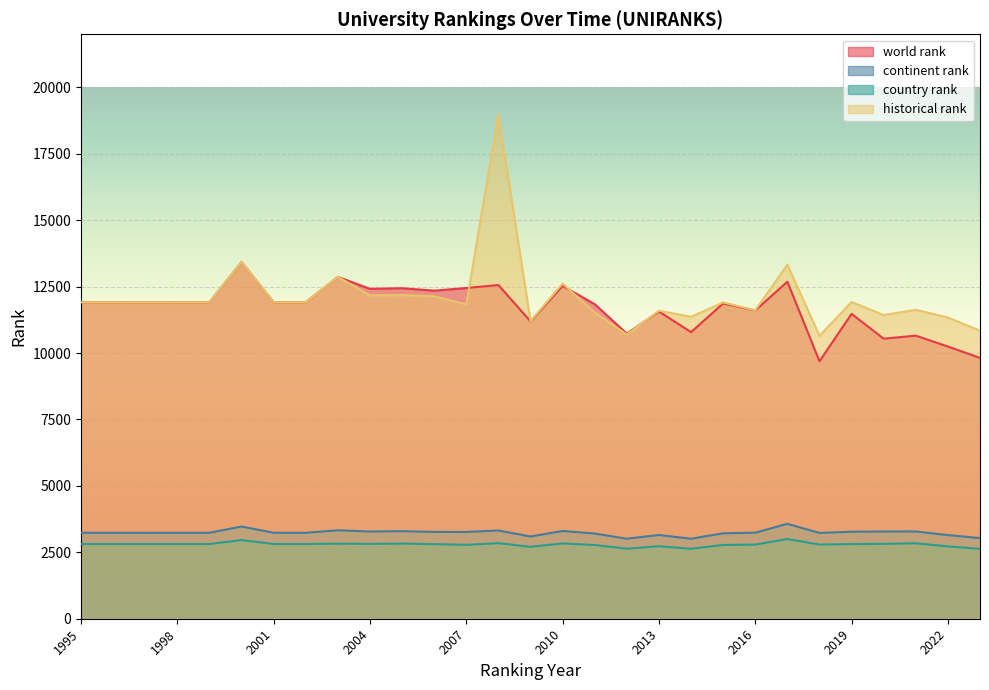

In continent rank, how many points are higher than both neighbors (excluding endpoints)?

8